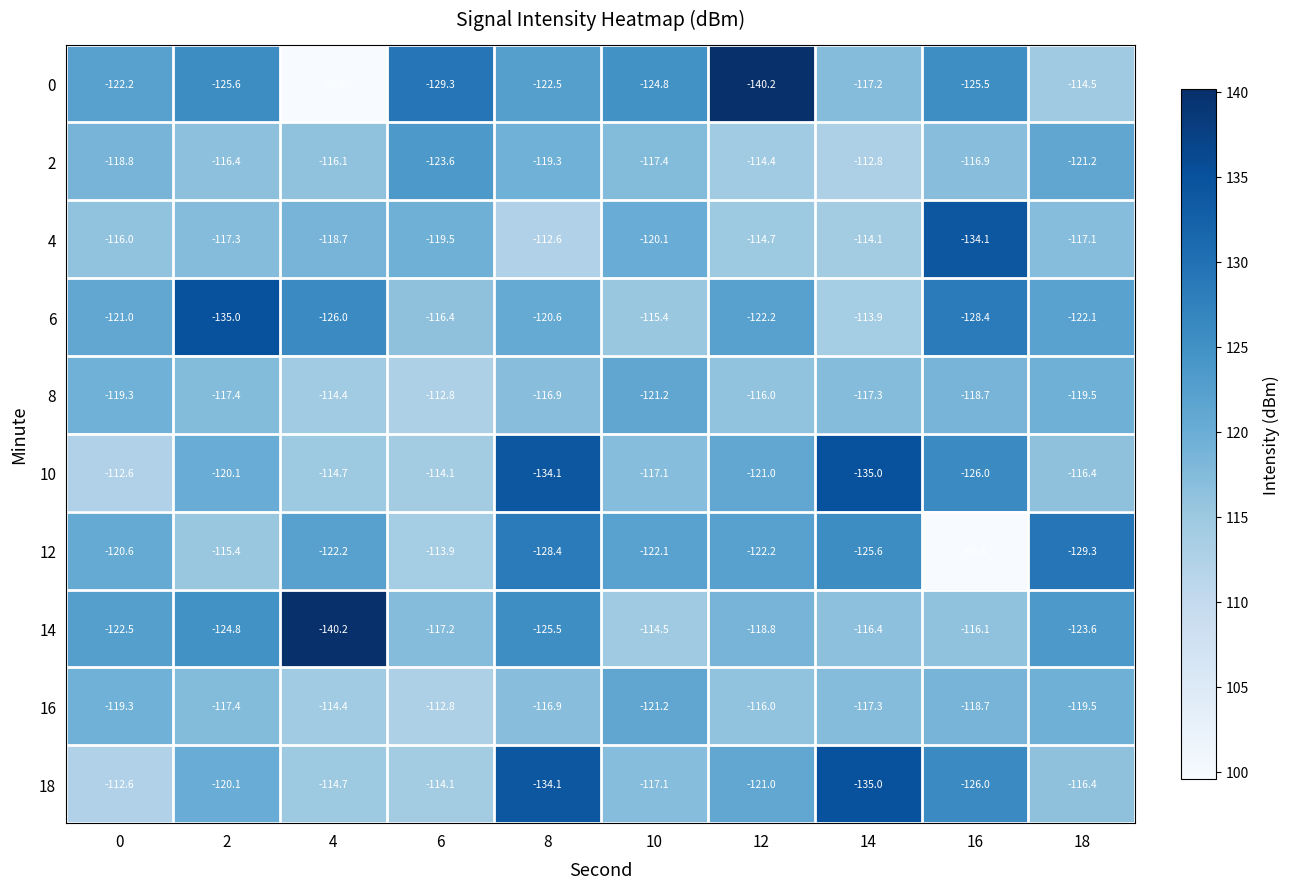

Where does the 0 series first go above -122?

4